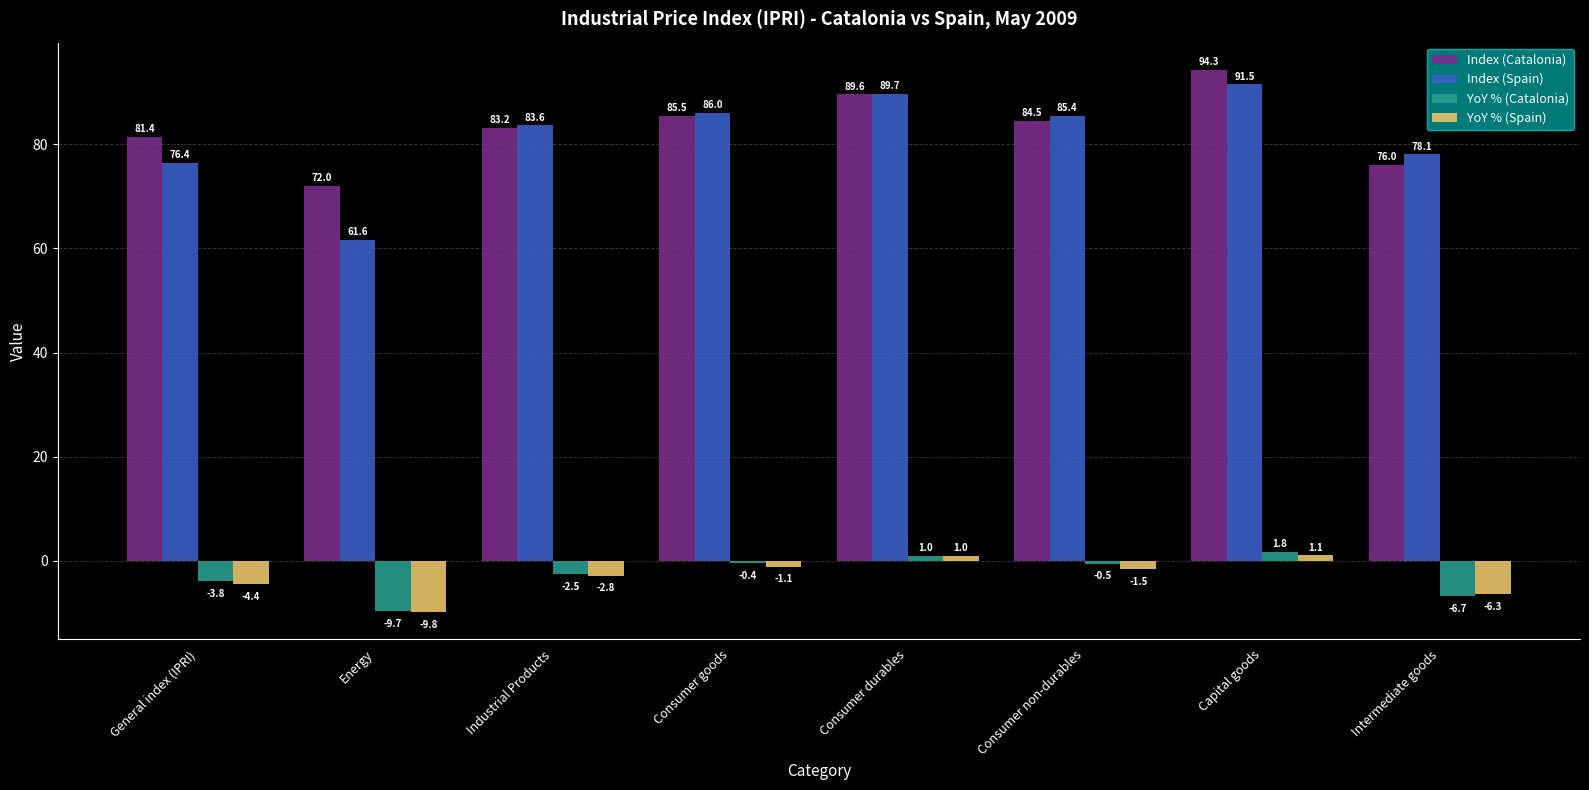

How many data points in YoY % (Catalonia) are above 0?

2